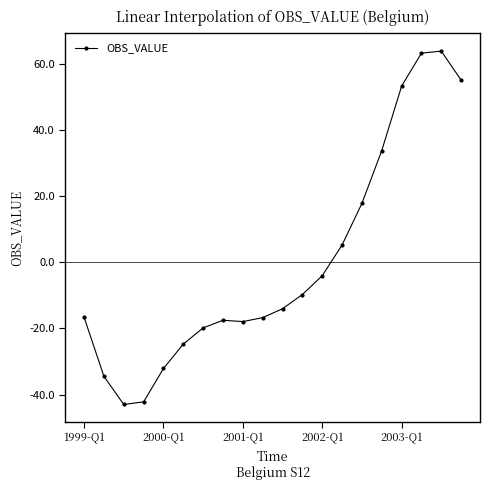

What is the smallest value displayed?

-43.0